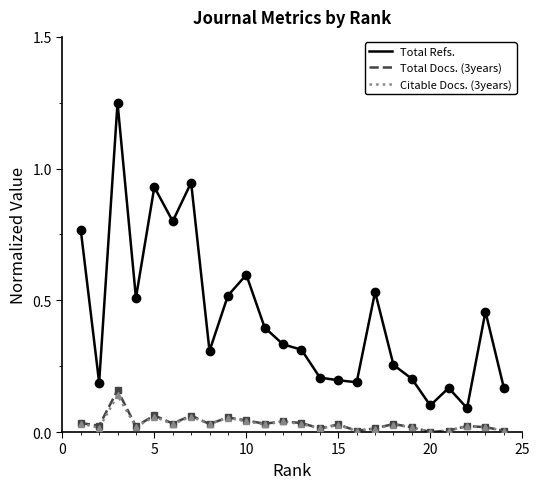

Does the chart have visible grid lines?

No